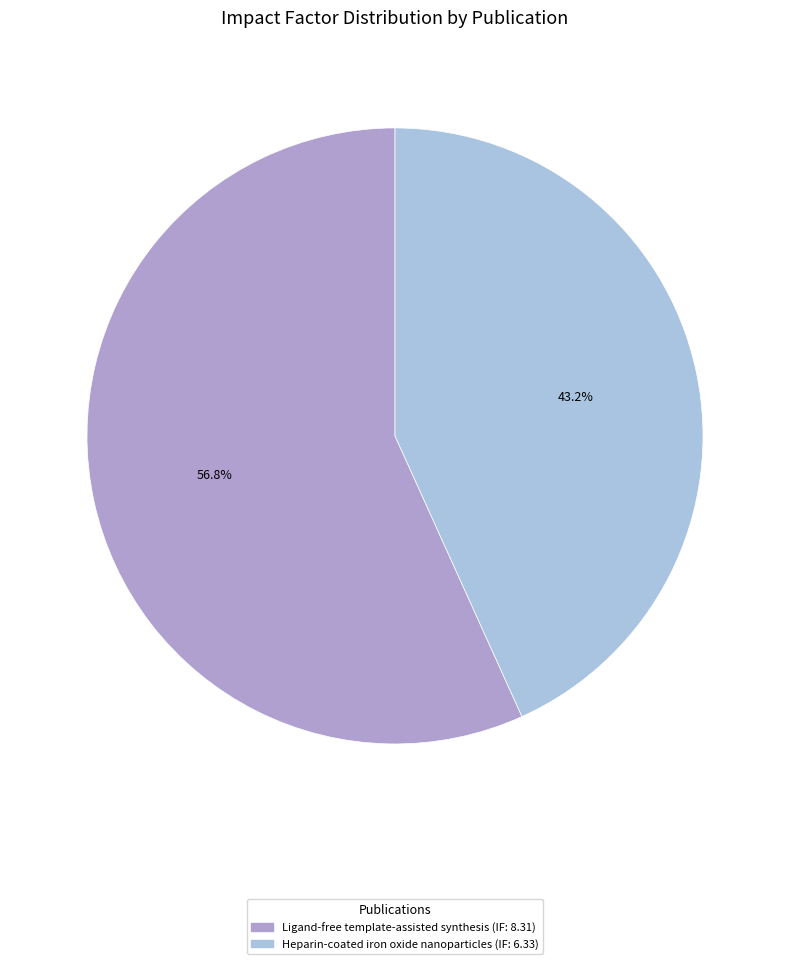

What percentage is the Ligand-free template-assisted synthesis slice, to the nearest percent?

57%